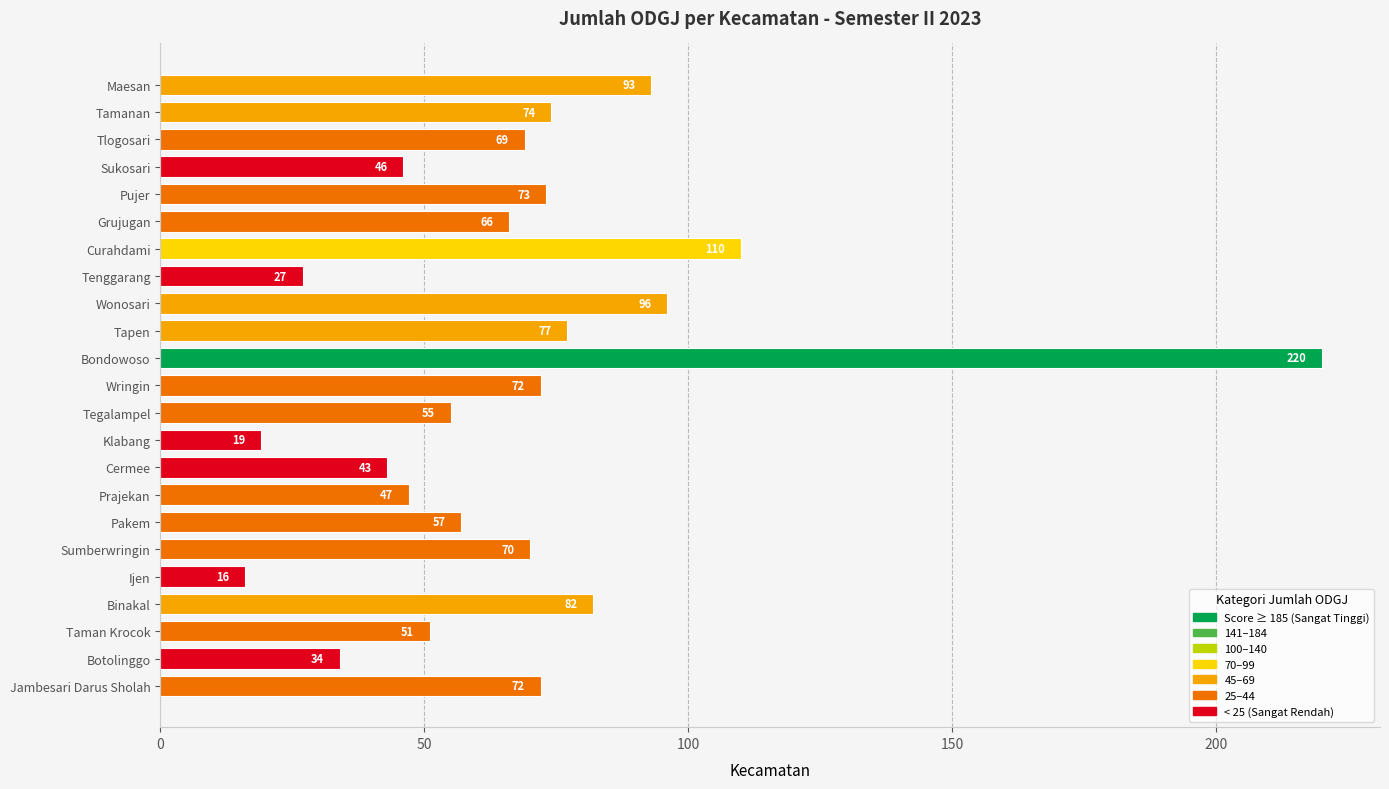

Is it true that the value at Tenggarang is 17?

False